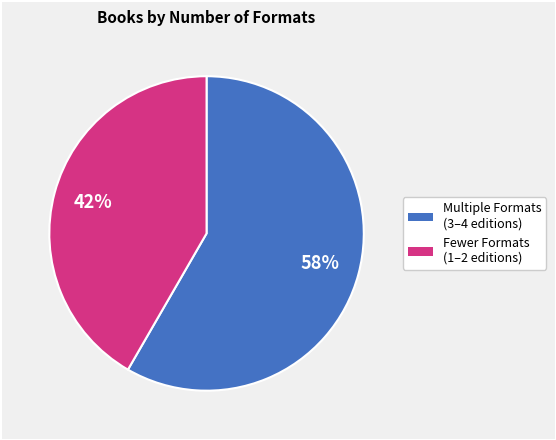

Does any single category account for the majority?

Yes